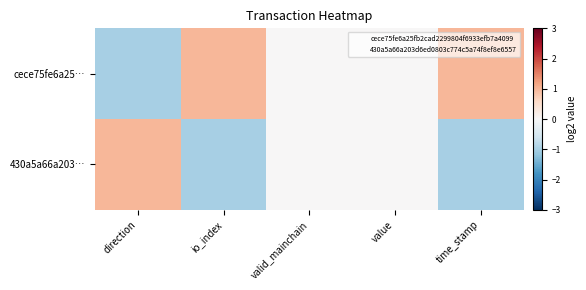

At which category is the sum across all series the highest?

direction